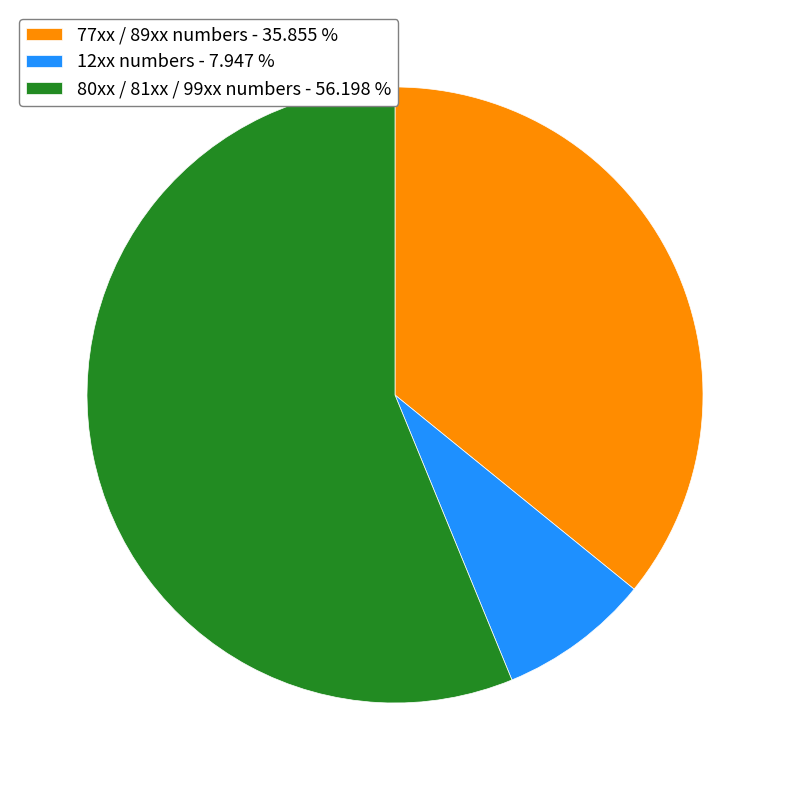

Does any single category account for the majority?

Yes